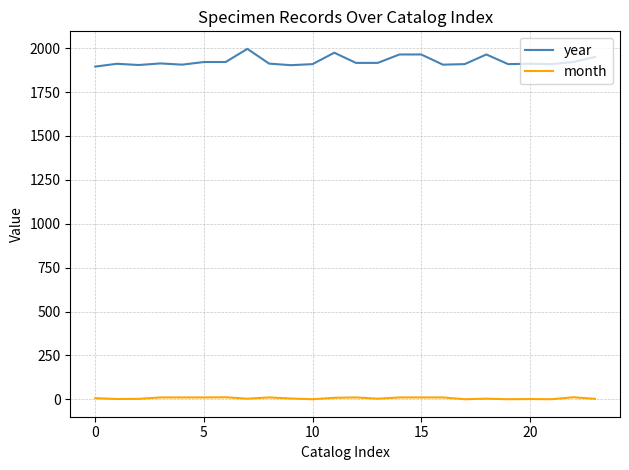

What is the average value of the year series?

1925